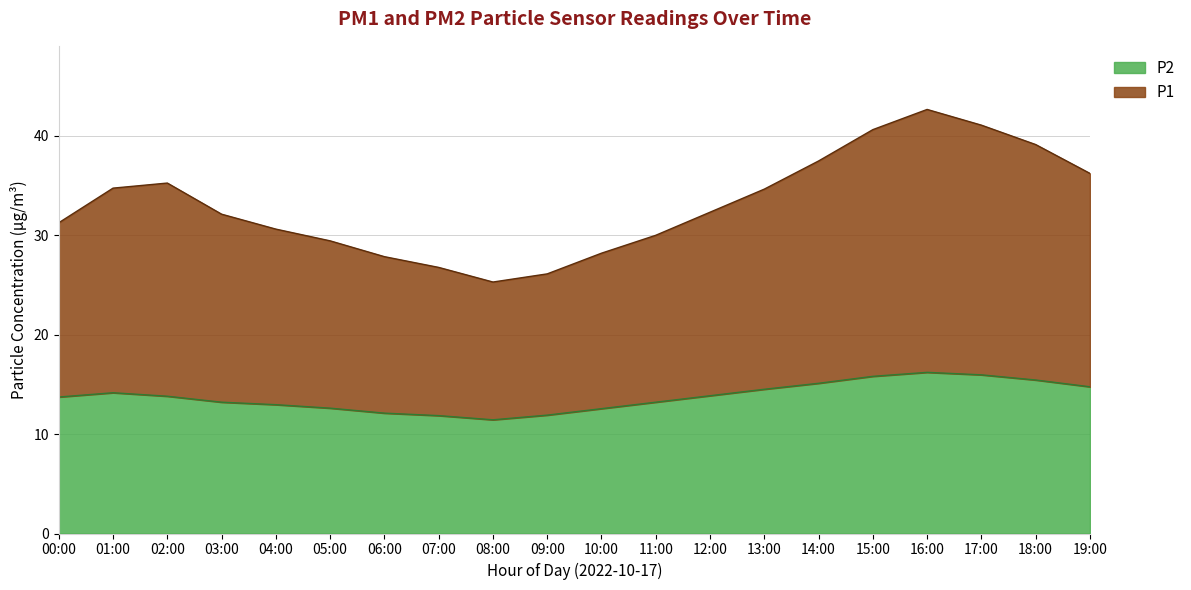

What is the value of the P1 point at the 17th from the left?

42.6